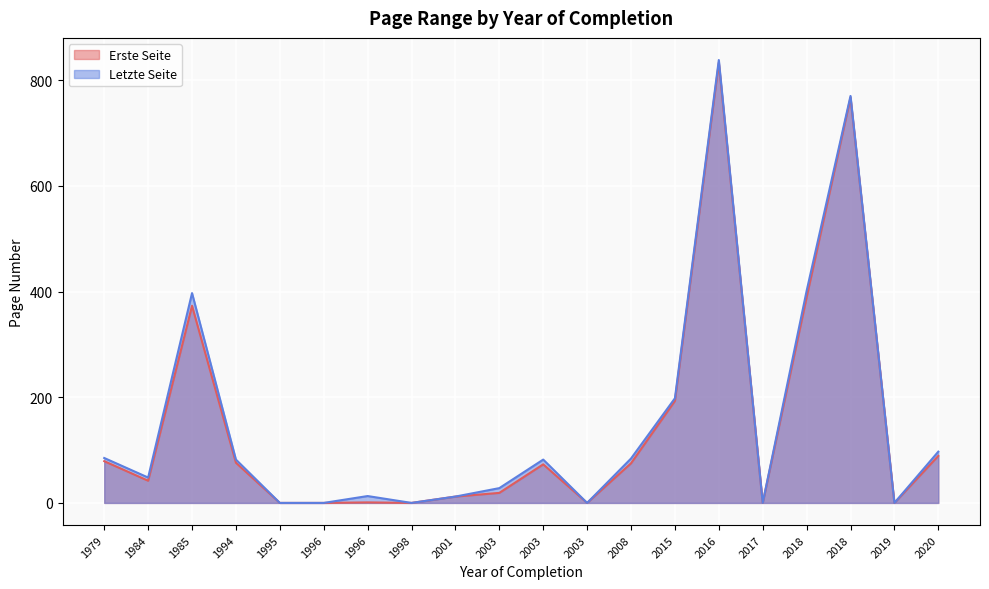

Which category has the highest value in the Letzte Seite series?

2016